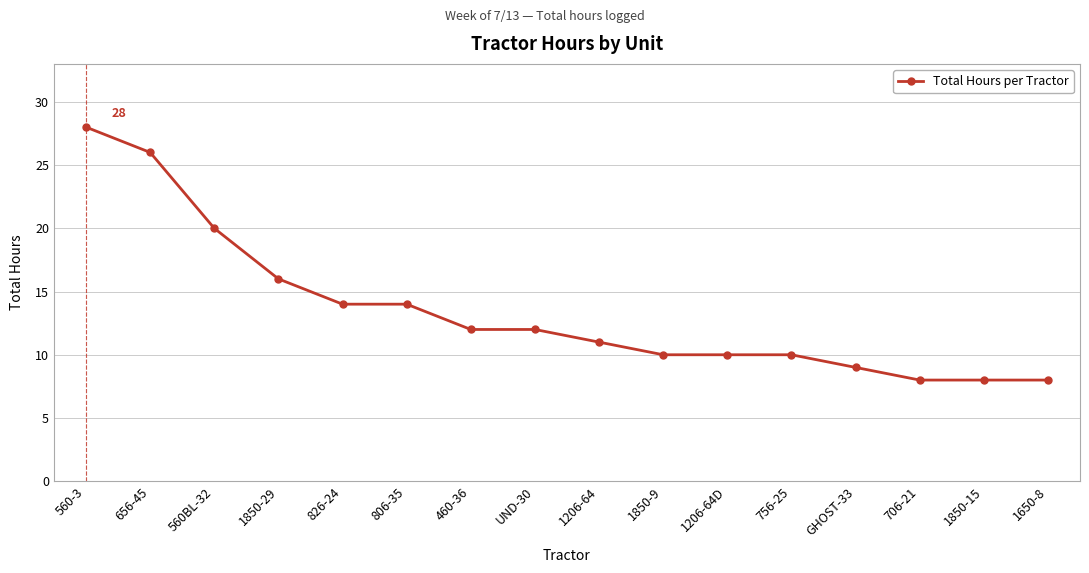

Does the chart have visible grid lines?

Yes